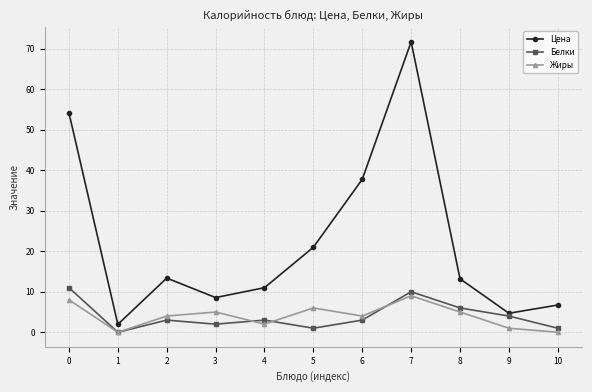

What is the spread (max minus min) of values at 2?

10.4